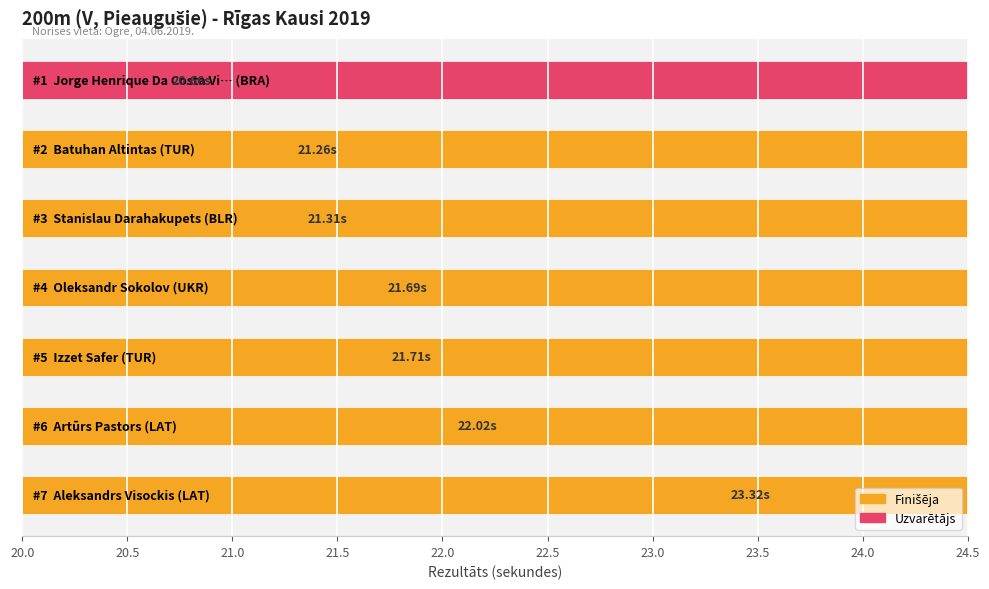

Are the bars horizontal?

Yes